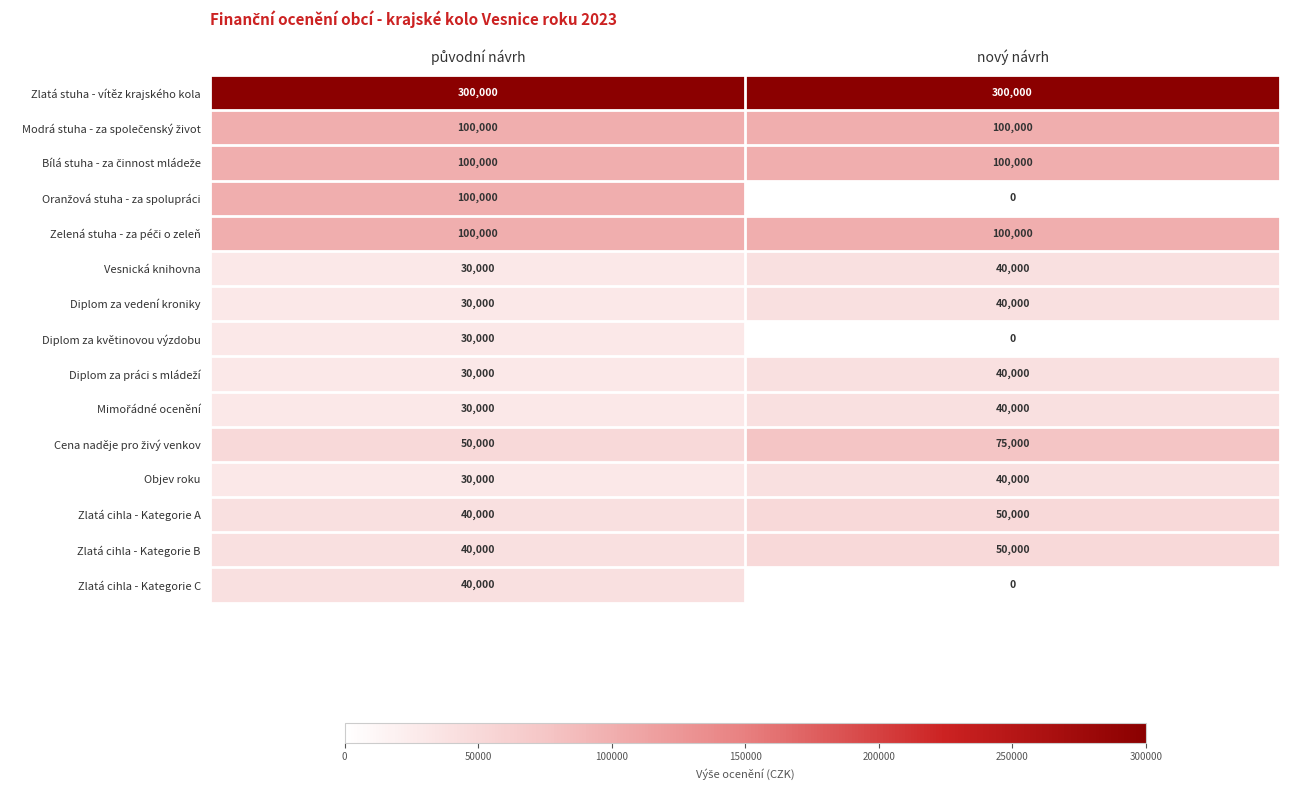

At which category does the chart reach its minimum across all series?

nový návrh